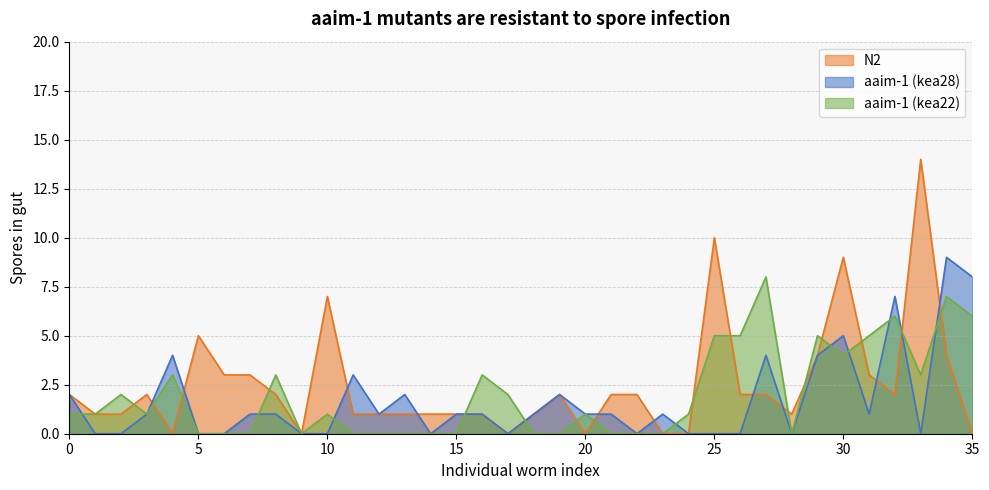

List the series in order of their peak value, highest first.

N2, aaim-1 (kea28), aaim-1 (kea22)